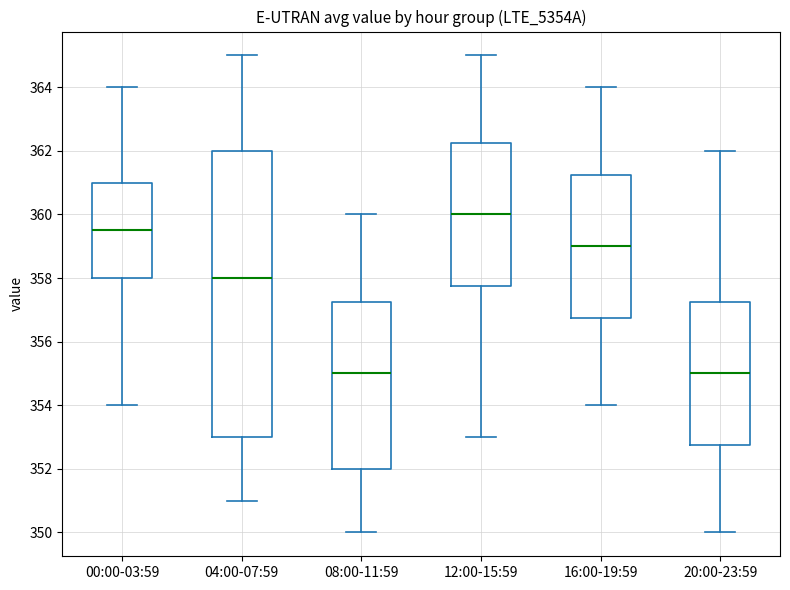

Comparing the boxes themselves (not the whiskers), which one is the tallest?

04:00-07:59